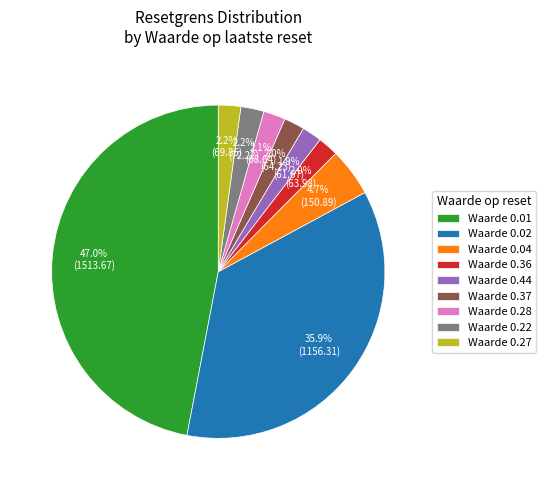

Is there any slice that represents more than half of the pie?

No